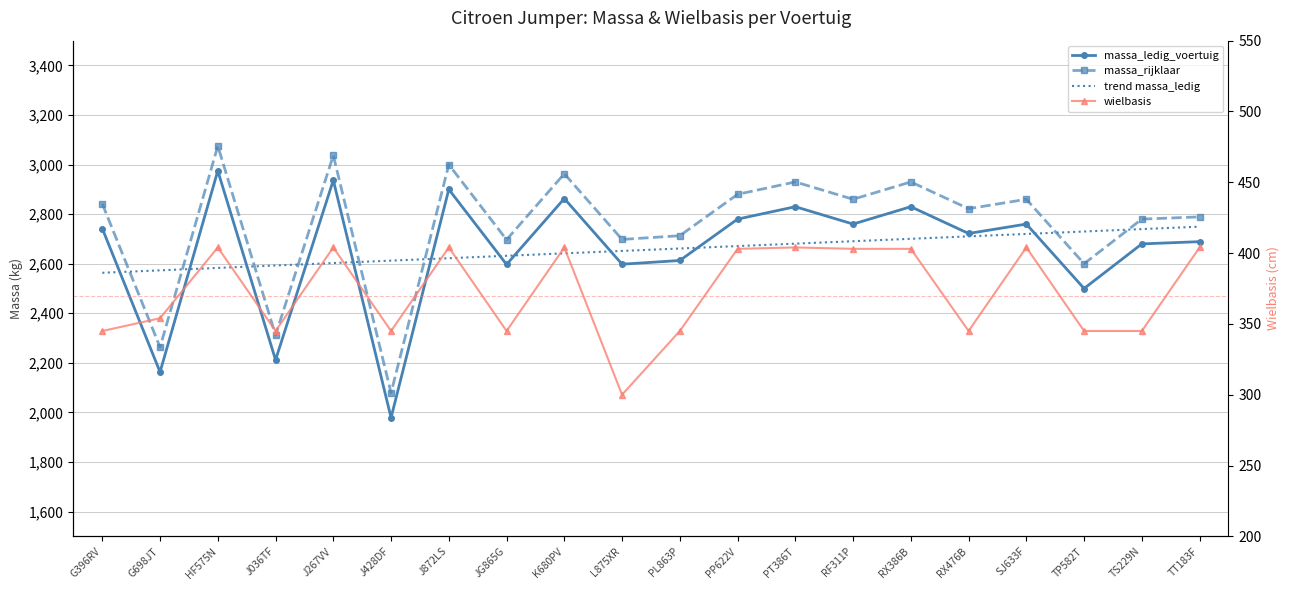

What is the difference between the maximum and minimum values in the wielbasis series?

104.0